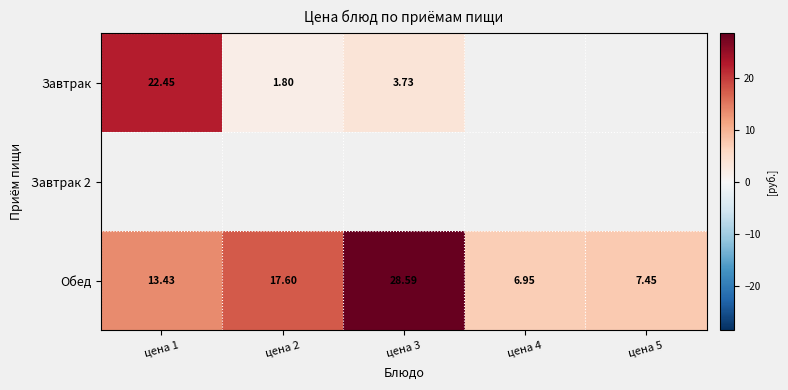

Which series has the largest total across all categories?

Обед